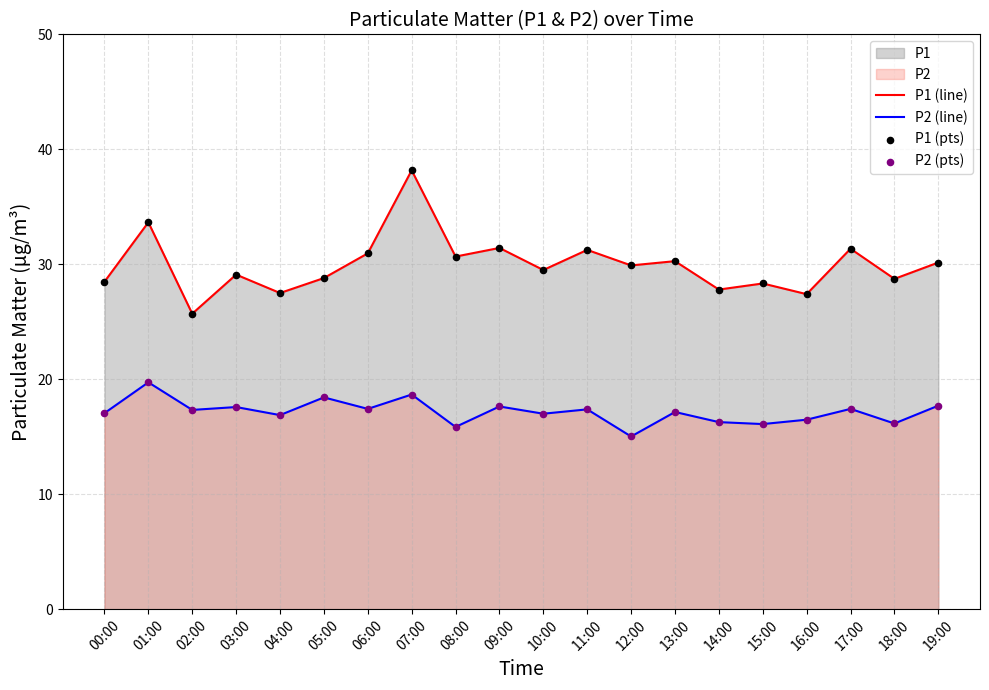

Which series has the widest spread of Y values?

P1 (line)